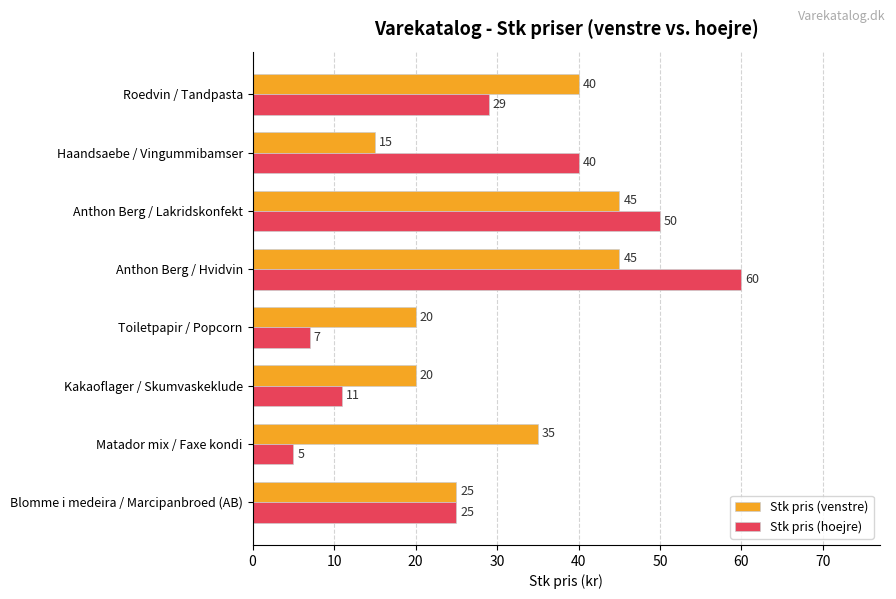

At Matador mix / Faxe kondi, list the series in order from largest to smallest.

Stk pris (venstre), Stk pris (hoejre)